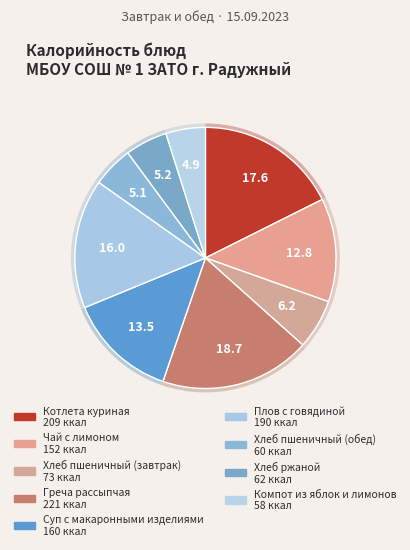

What is the ratio of the value at Суп с макаронными изделиями to the value at Греча рассыпчая?

0.7